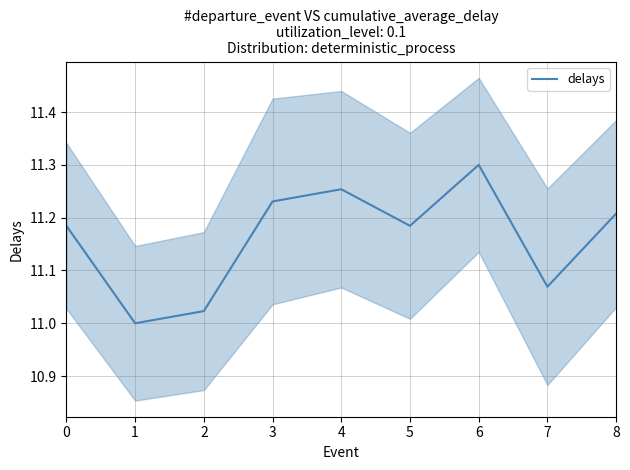

Where is the first local minimum?

1